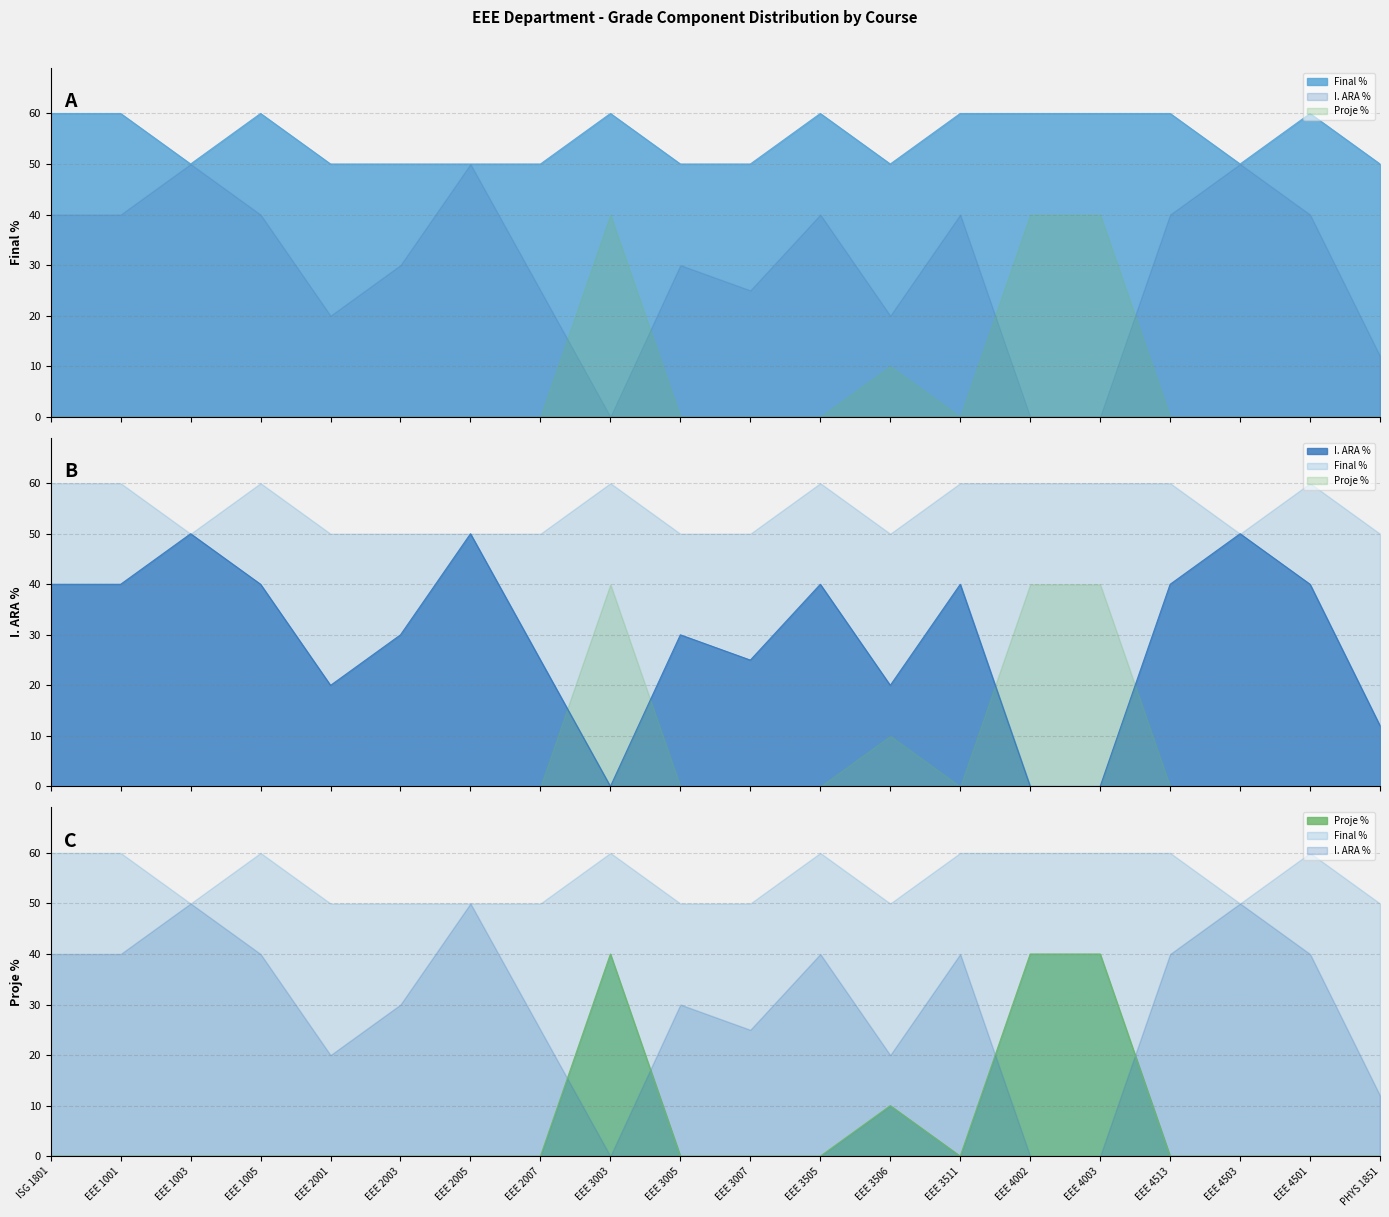

True or false: I. ARA % and Proje % cross at least once.

True